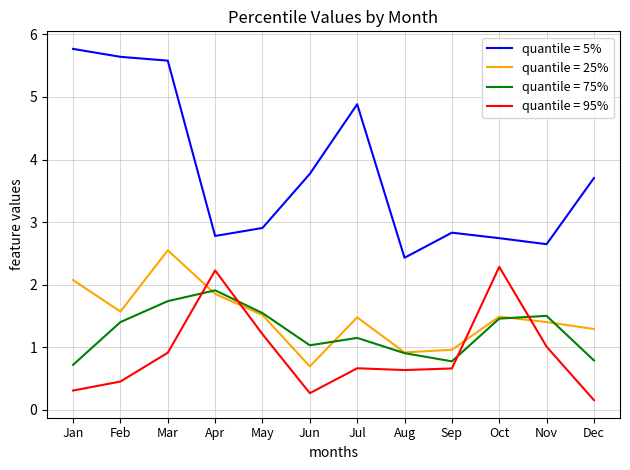

Read the quantile = 95% value at Oct.

2.3